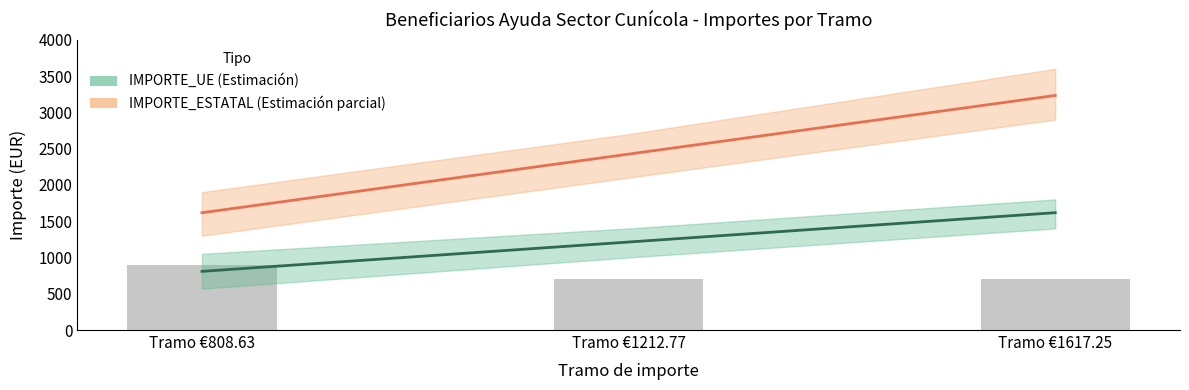

What is the smallest value displayed?

808.6